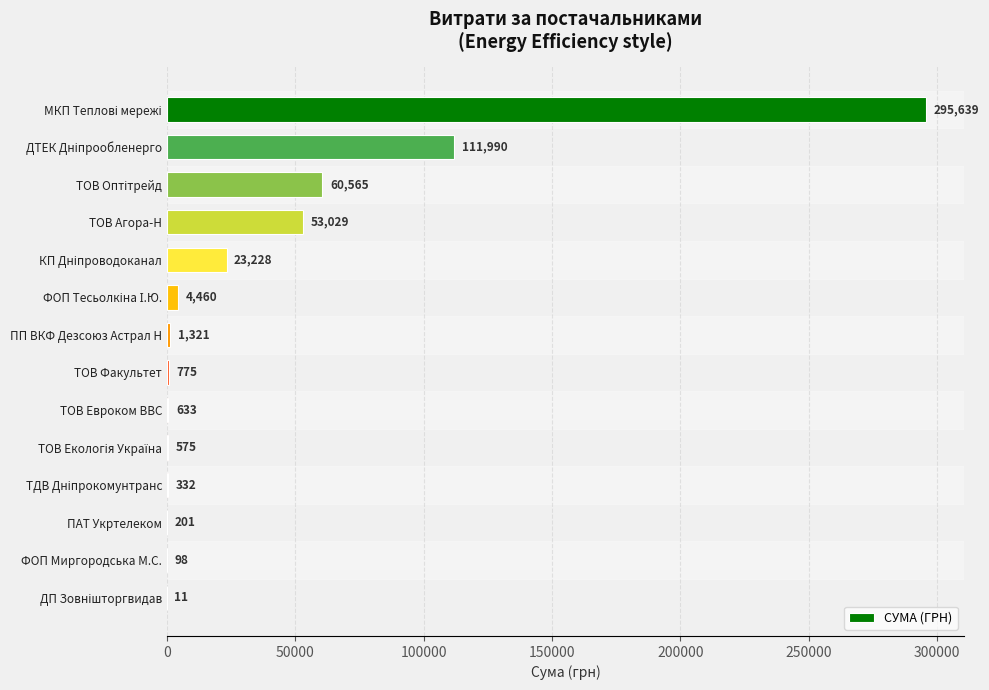

What is the maximum value shown in the chart?

295638.6